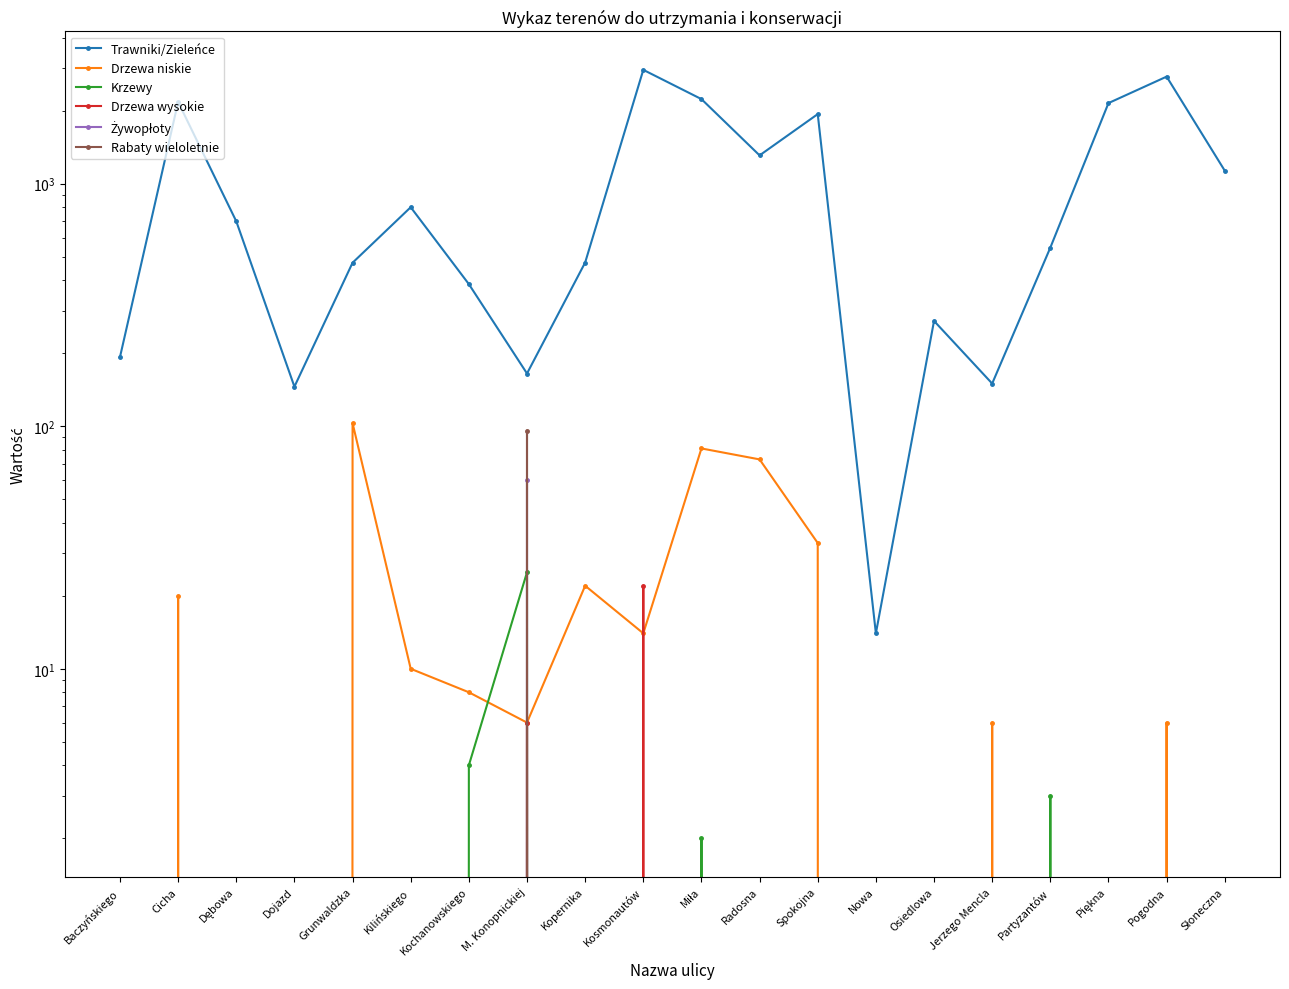

True or false: Żywopłoty has a value of 0.0 at Baczyńskiego.

True